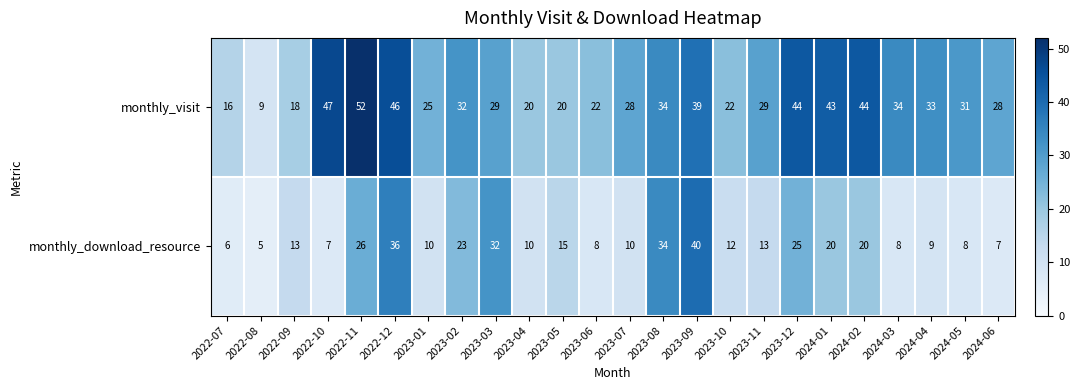

Which series changed the most between 2023-03 and 2023-08?

monthly_visit